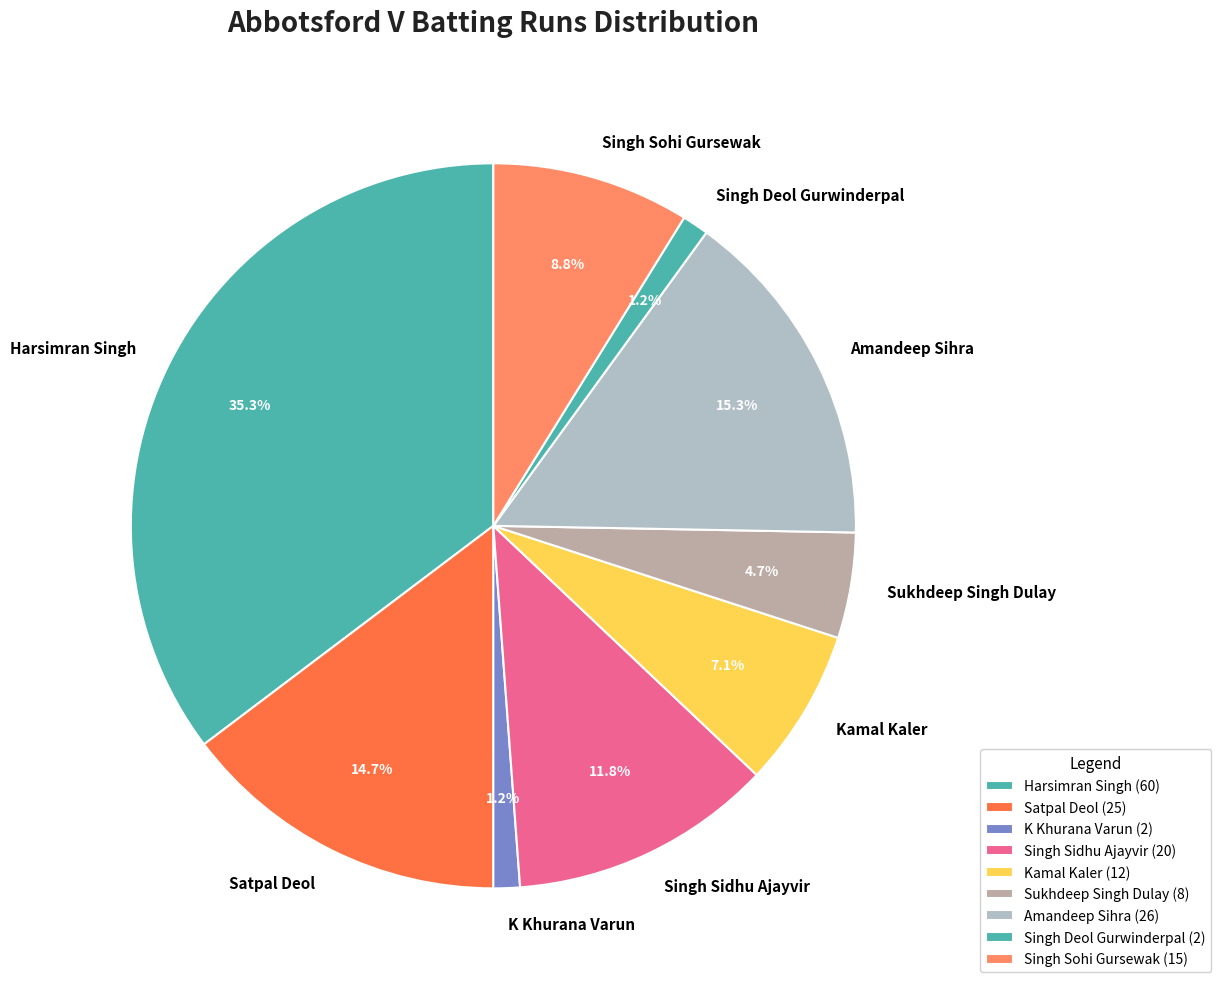

Combined, do K Khurana Varun and Singh Deol Gurwinderpal account for over 50%?

No